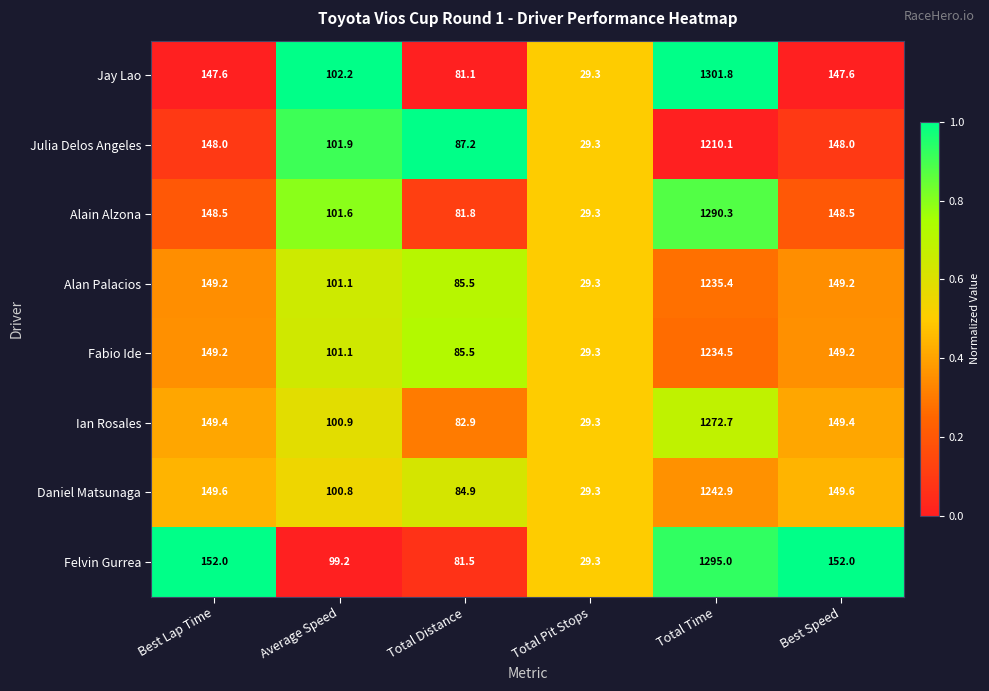

List the series in order of their peak value, highest first.

Jay Lao, Felvin Gurrea, Alain Alzona, Ian Rosales, Daniel Matsunaga, Alan Palacios, Fabio Ide, Julia Delos Angeles